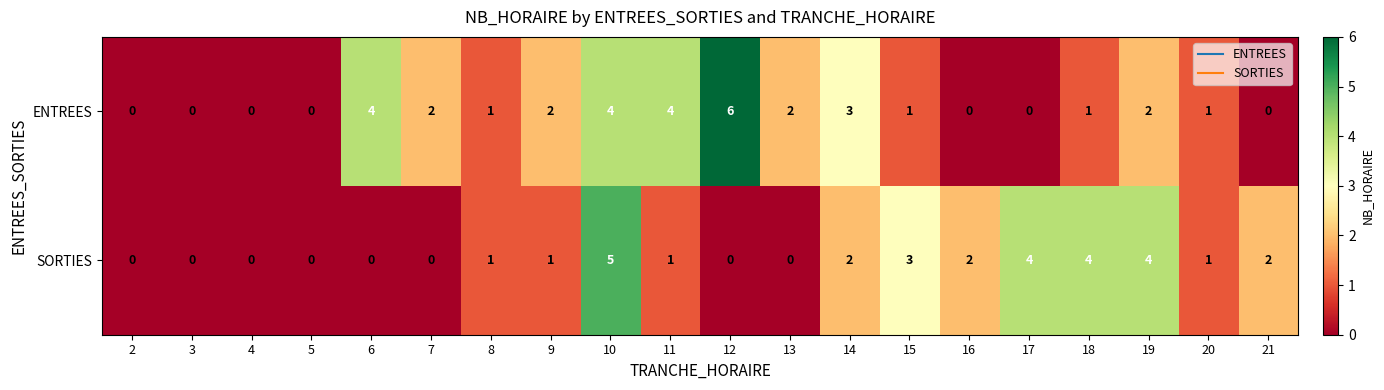

At which category is the sum across all series the highest?

10